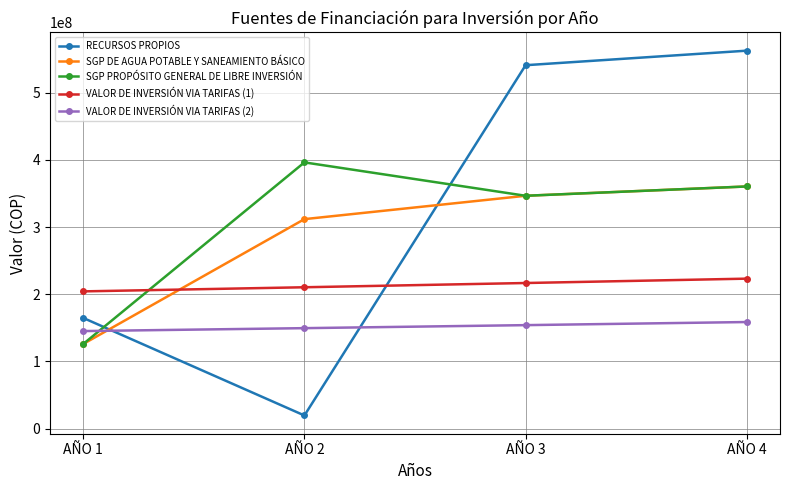

Reading right to left, transcribe all the data shown in this chart.

RECURSOS PROPIOS: AÑO 4=562432000	AÑO 3=540800000	AÑO 2=19597529	AÑO 1=164755584
SGP DE AGUA POTABLE Y SANEAMIENTO BÁSICO: AÑO 4=360378304	AÑO 3=346517600	AÑO 2=311760105	AÑO 1=125962569
SGP PROPÓSITO GENERAL DE LIBRE INVERSIÓN: AÑO 4=360378304	AÑO 3=346517600	AÑO 2=396195955	AÑO 1=125962569
VALOR DE INVERSIÓN VIA TARIFAS (1): AÑO 4=223202932	AÑO 3=216701876	AÑO 2=210390171	AÑO 1=204262302
VALOR DE INVERSIÓN VIA TARIFAS (2): AÑO 4=158646202	AÑO 3=154025439	AÑO 2=149539261	AÑO 1=145183749